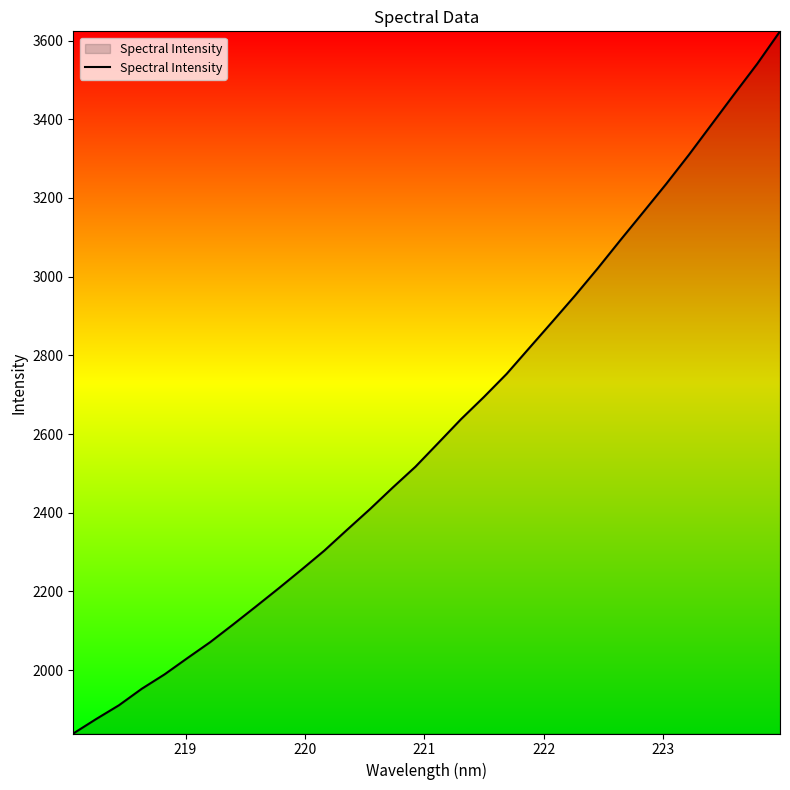

What is the smallest value displayed?

1839.0